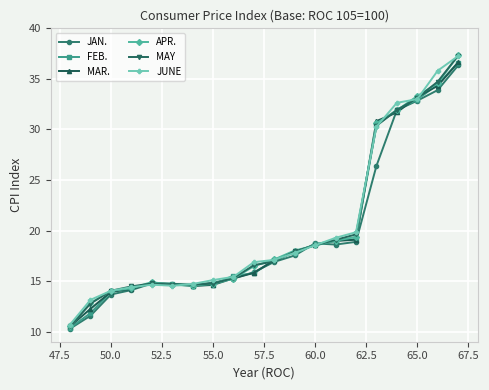

Which series has the widest spread of values?

APR.